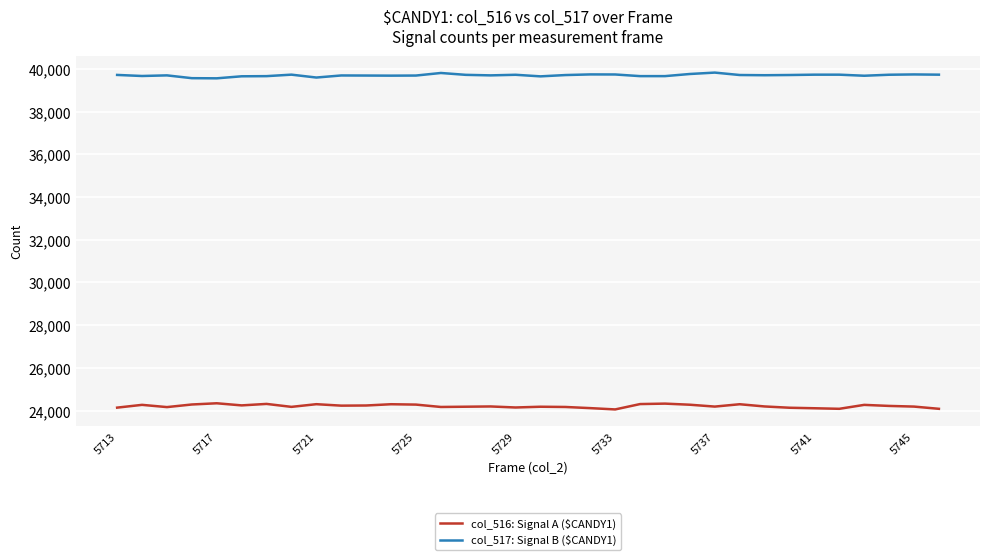

What is the sum of all col_516: Signal A ($CANDY1) values?

823274